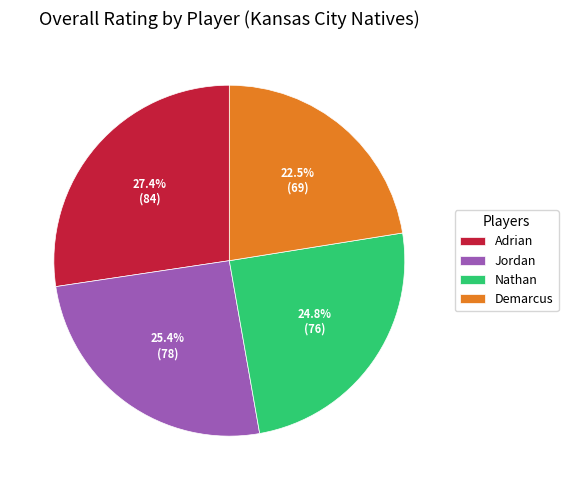

Count the number of slices in the pie.

4